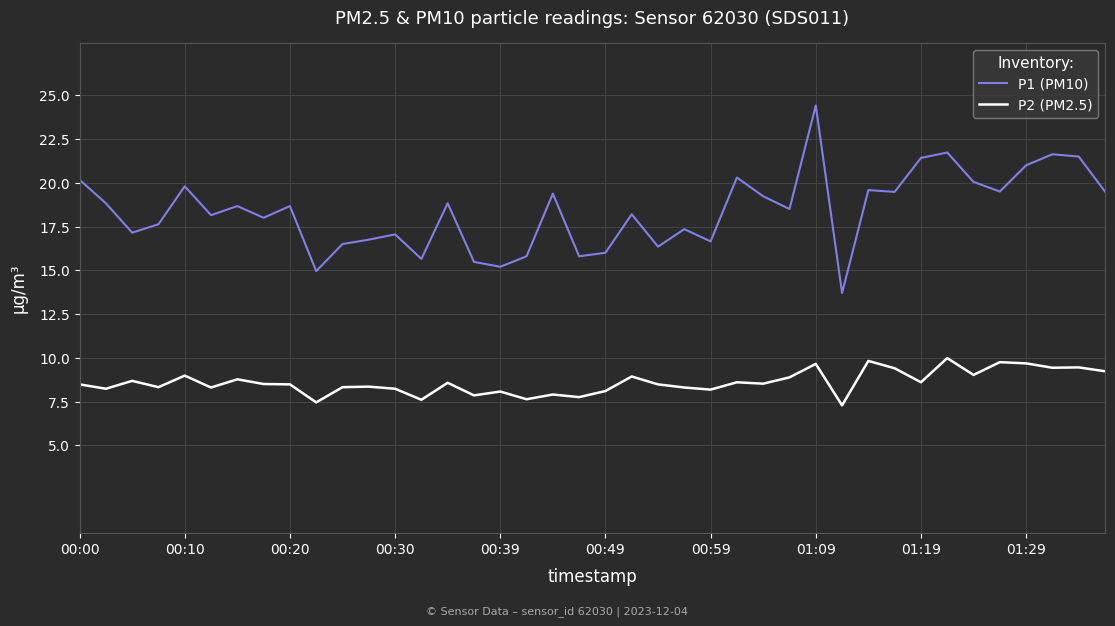

Which series has the largest range (max minus min)?

P1 (PM10)